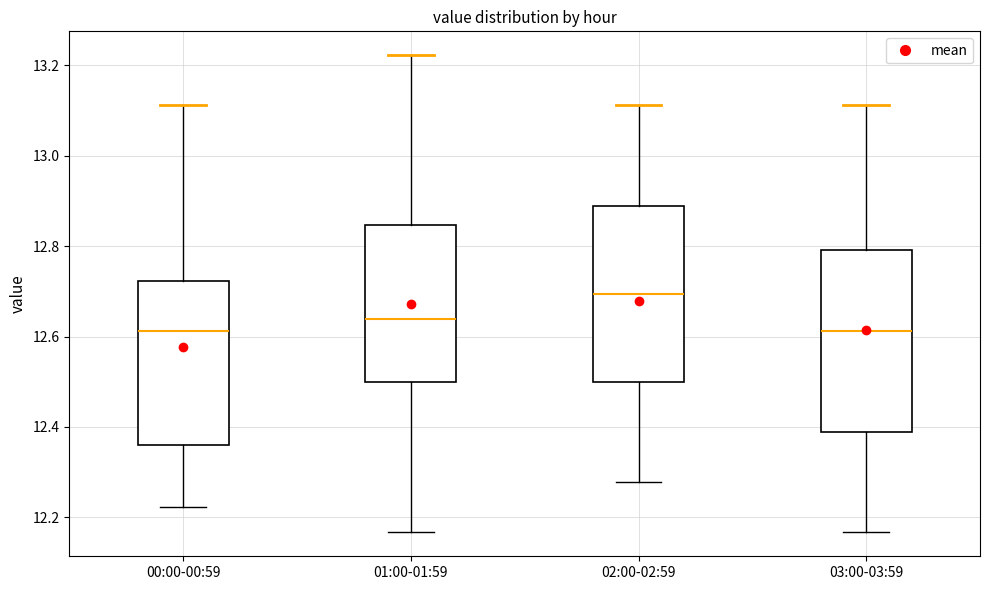

Reading left to right, transcribe this box plot: for each box, give where its median line is, the range the box spans, and where its two whiskers end, as read against the y-axis. The values are not printed on the chart, so give them approximately, as read against the axis.

00:00-00:59: median 12.62, box 12.36 to 12.72, whiskers 12.22 to 13.12
01:00-01:59: median 12.64, box 12.50 to 12.84, whiskers 12.16 to 13.22
02:00-02:59: median 12.70, box 12.50 to 12.88, whiskers 12.28 to 13.12
03:00-03:59: median 12.62, box 12.38 to 12.80, whiskers 12.16 to 13.12